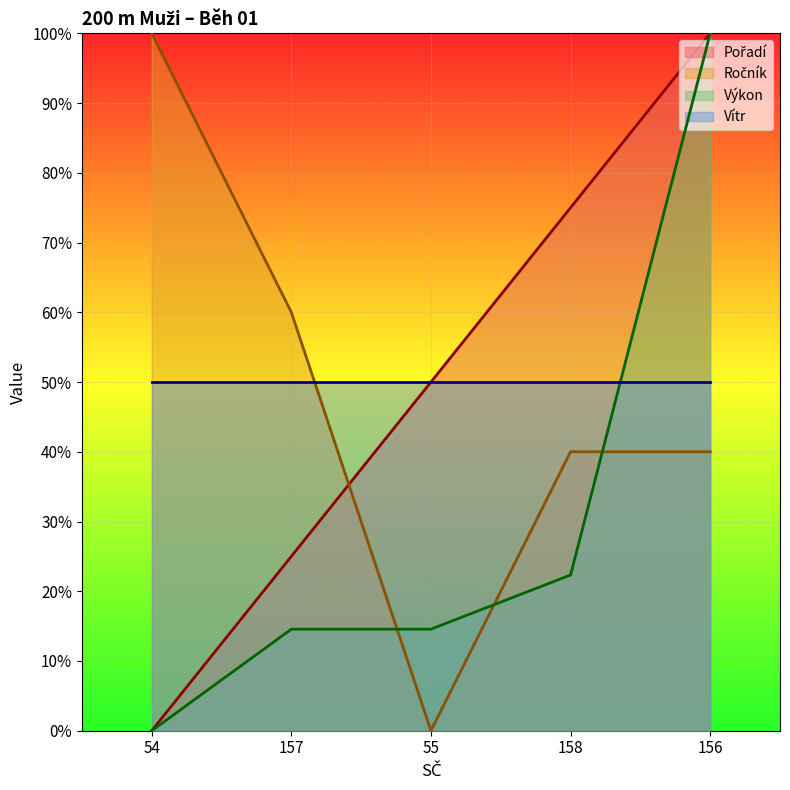

The value of Výkon at 55 is 10.1. True or false?

False